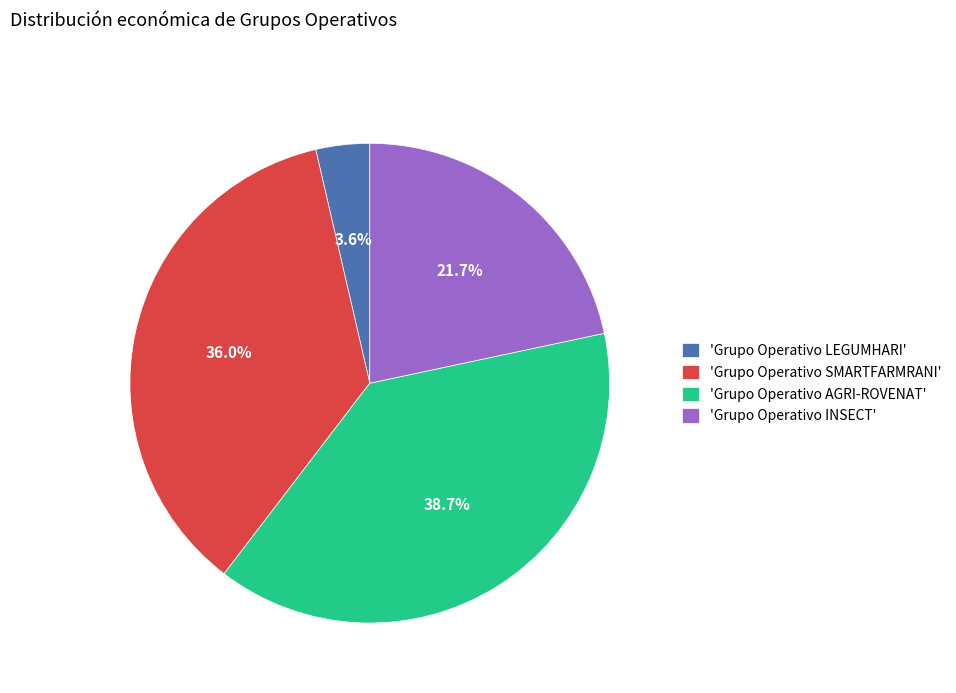

To the nearest percent, what is the difference between the largest and smallest slice percentages?

35%